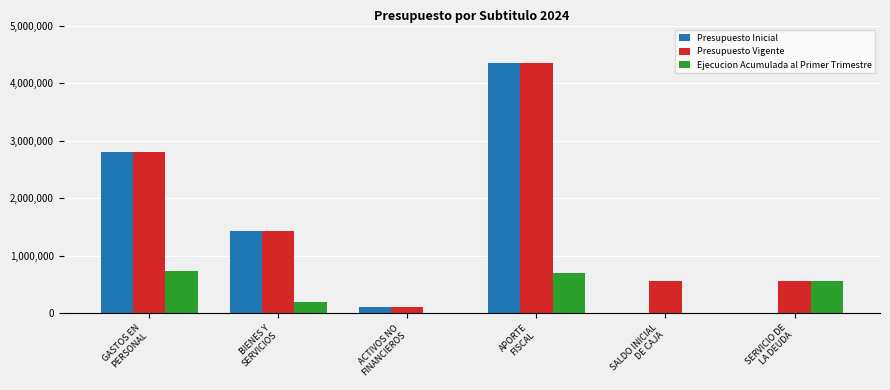

True or false: Ejecucion Acumulada al Primer Trimestre has a value of 308774 at ACTIVOS NO
FINANCIEROS.

False